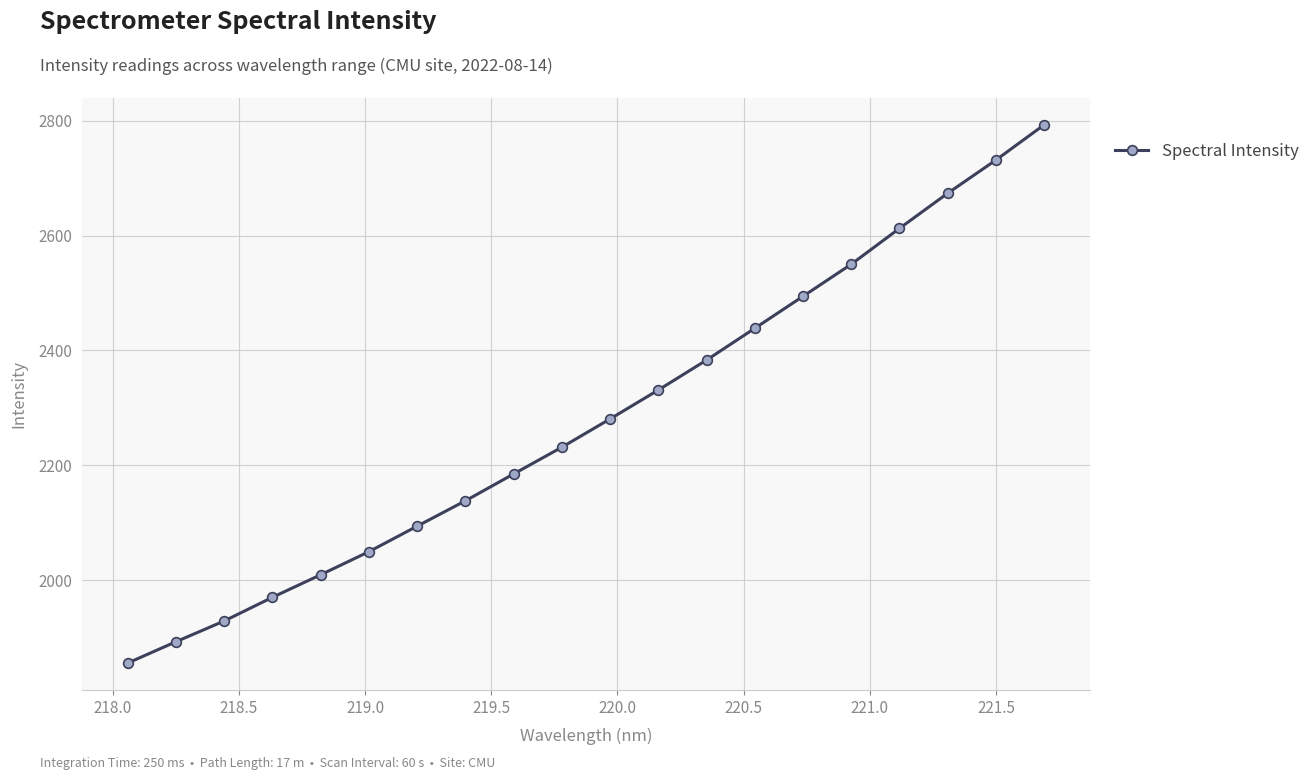

Count the number of data series in this chart.

1